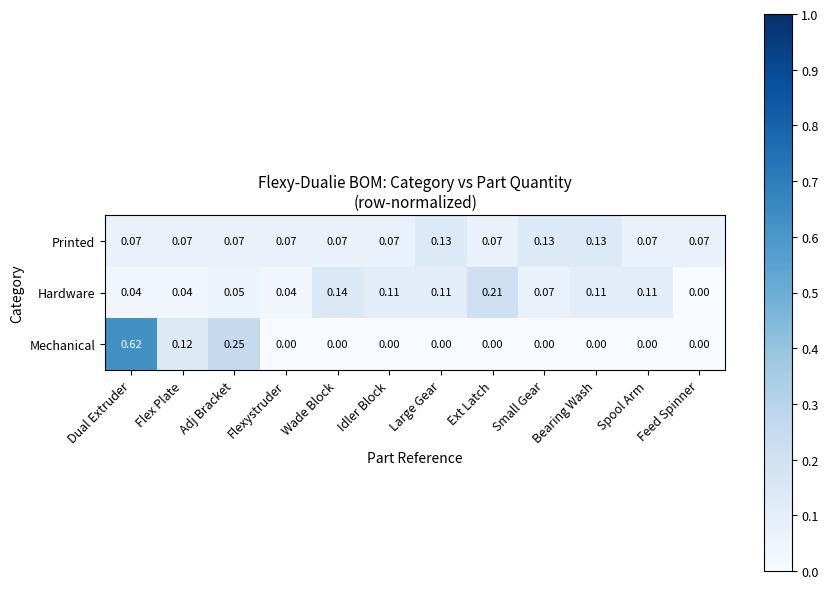

Rank the series by their average value, from lowest to highest.

Mechanical, Printed, Hardware